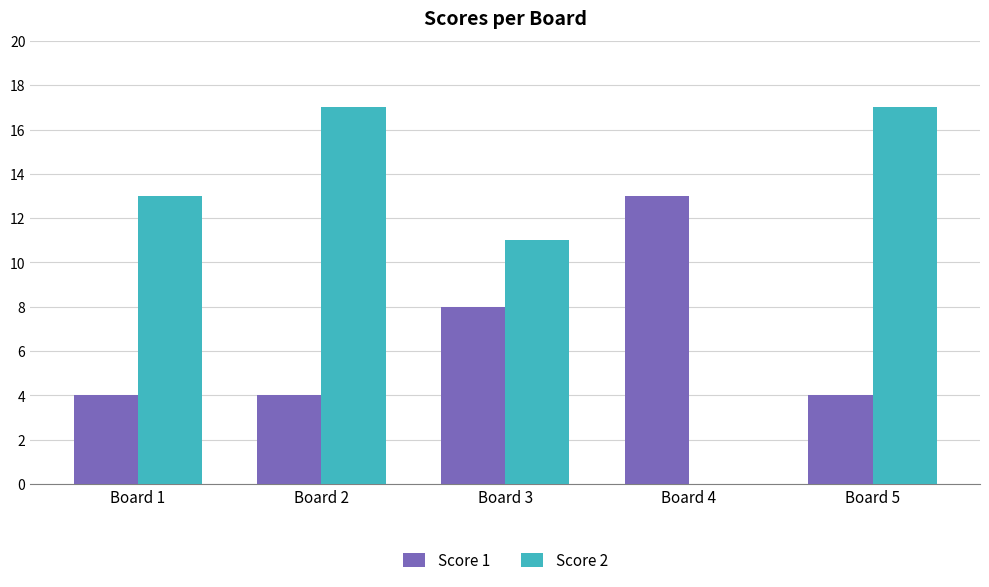

Which series has the largest range (max minus min)?

Score 2